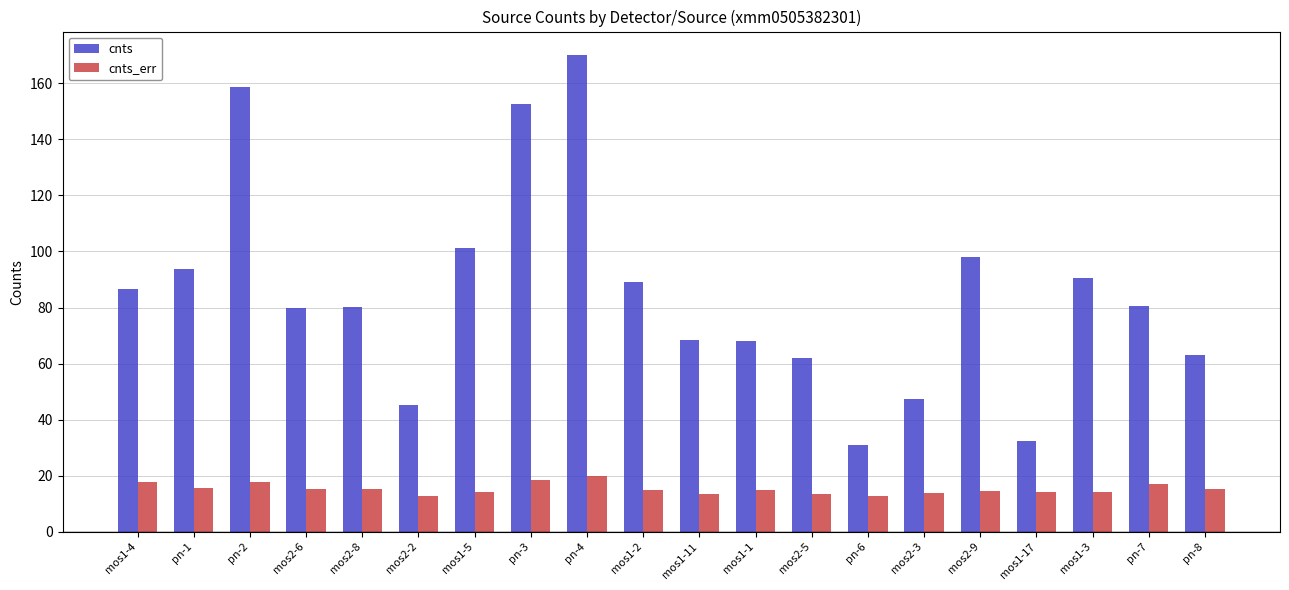

Is the value of cnts at mos1-11 greater than the value of cnts_err at mos1-2?

Yes